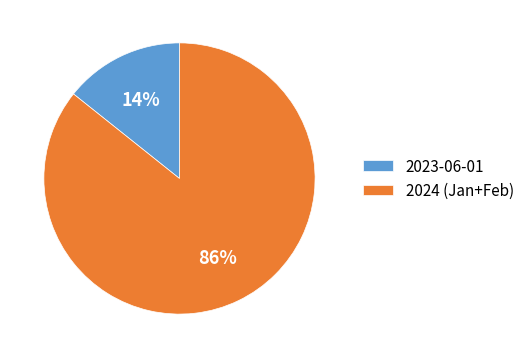

True or false: 2023-06-01 accounts for 14% of the total.

True